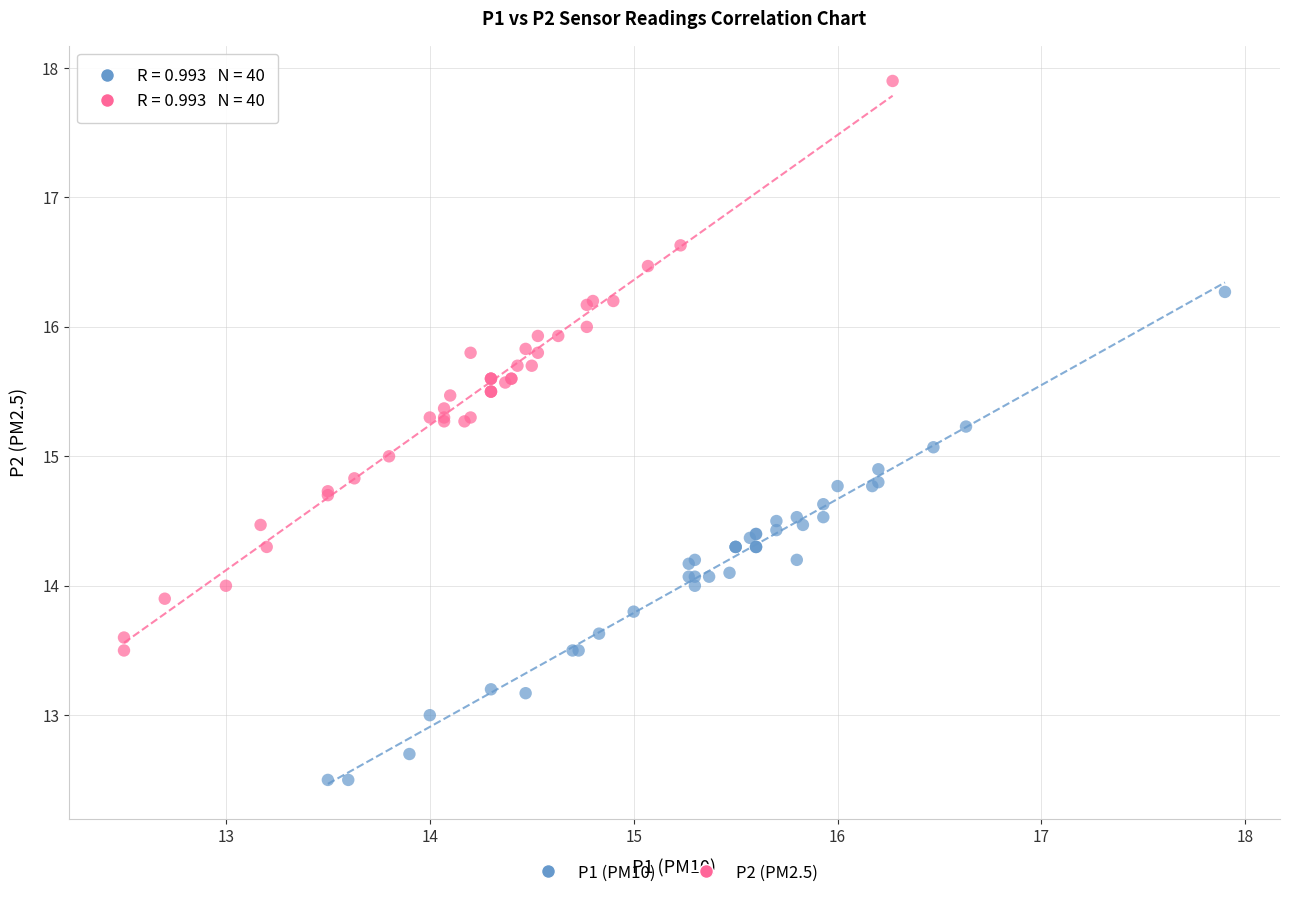

Which series has the largest Y range (max minus min)?

P2 (PM2.5)